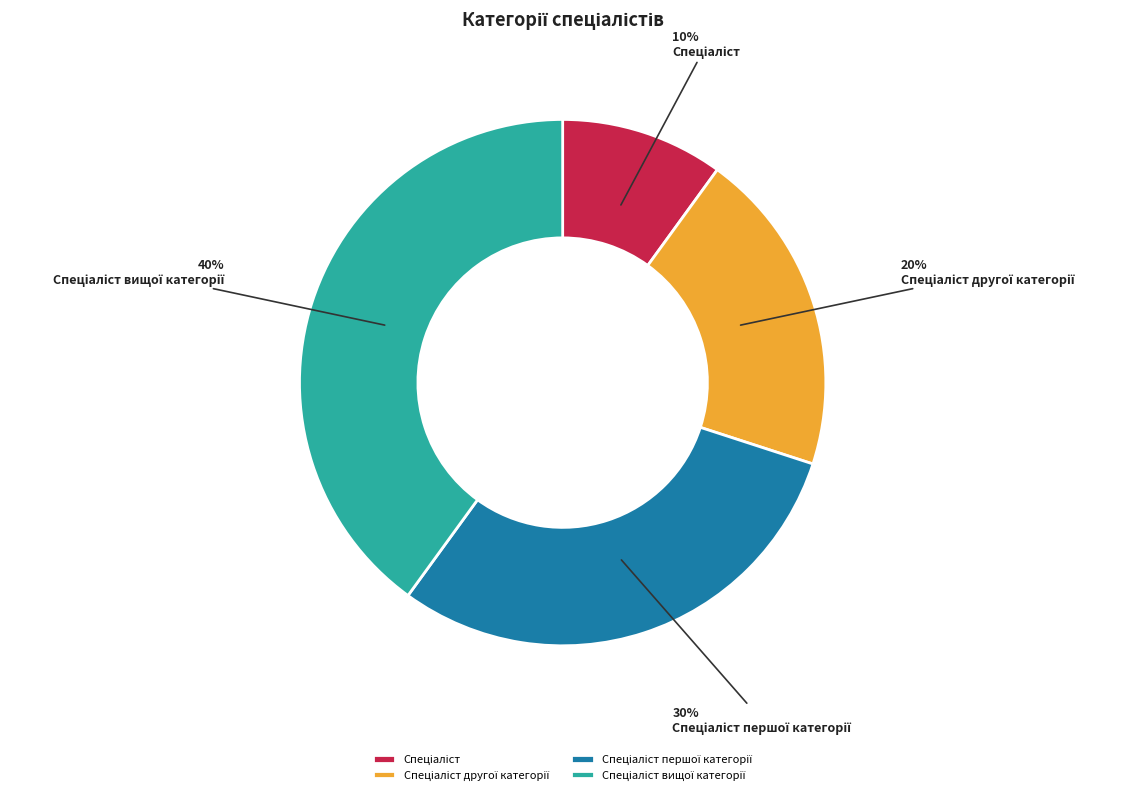

To the nearest percent, what is the average slice percentage?

25%